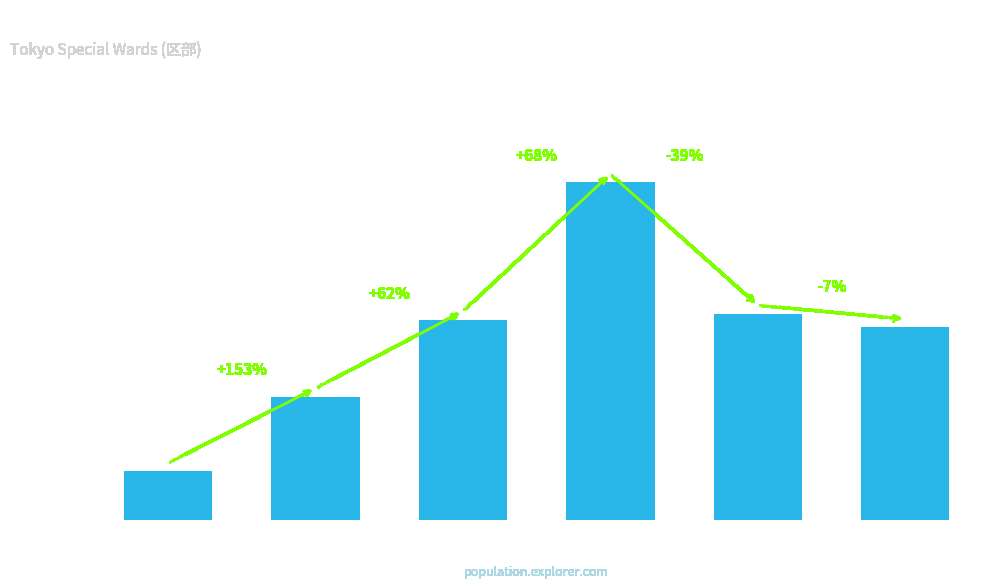

Reading left to right, transcribe all the data shown in this chart.

23392	59281	96130	161958	99049	92434